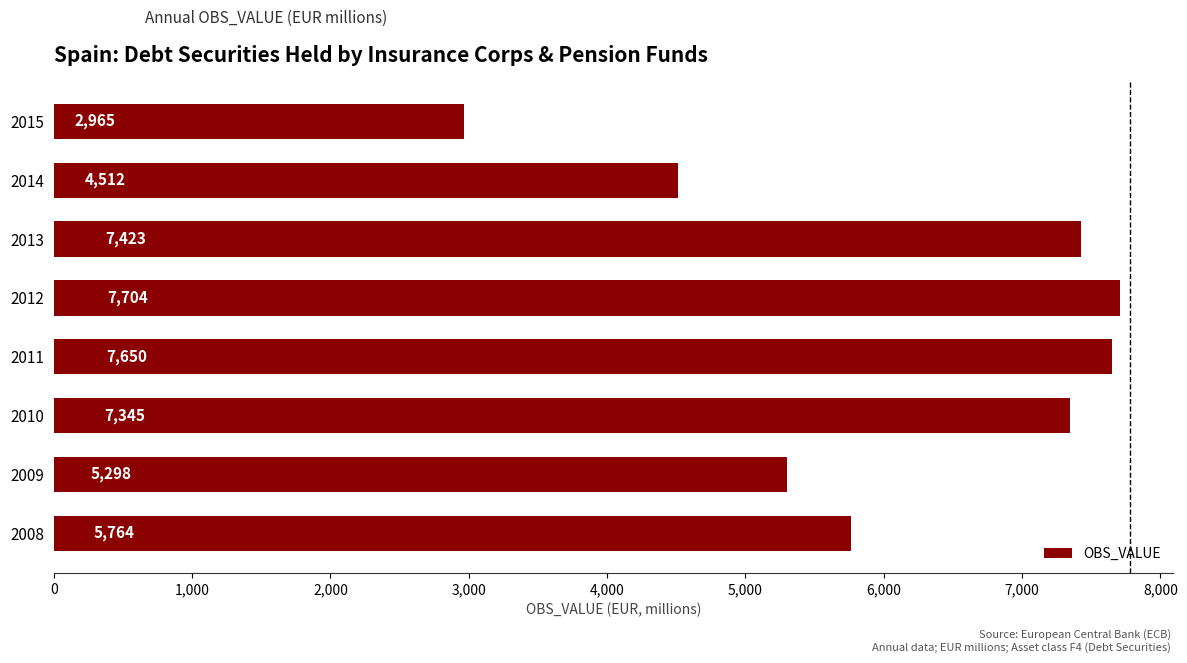

What value does the data have at 2010?

7345